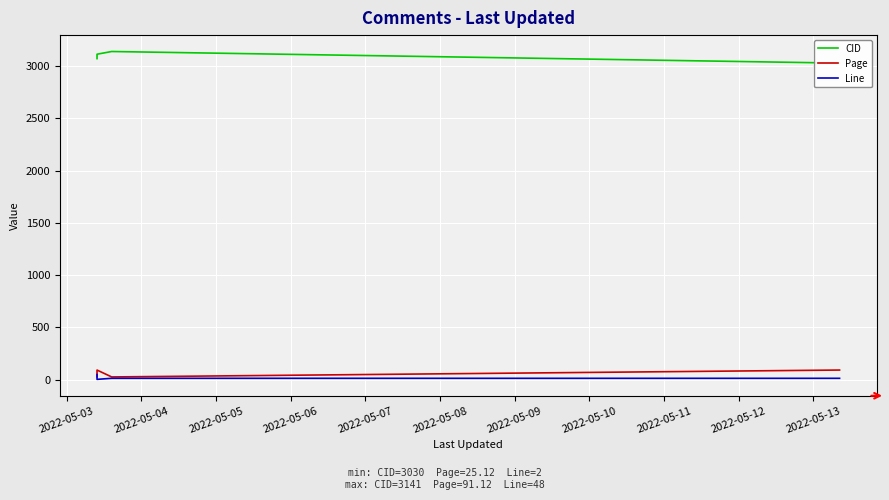

Reading left to right, transcribe all the data shown in this chart.

CID: 3073.0	3115.0	3141.0	3030.0
Page: 26.5	91.0	25.1	91.1
Line: 48.0	2.0	12.0	12.0